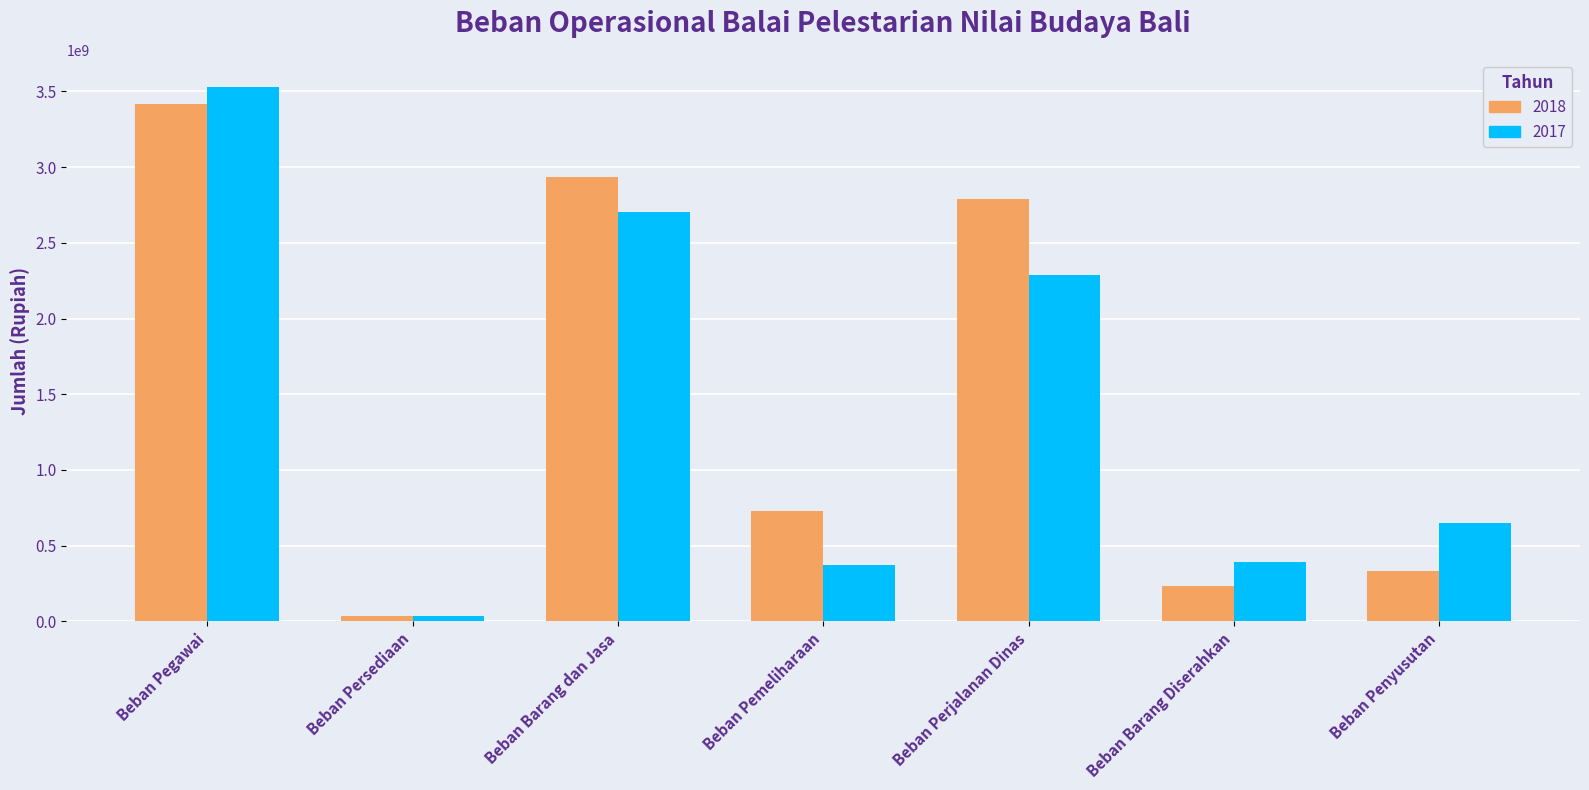

Rank the series at Beban Pegawai from highest to lowest value.

2017, 2018